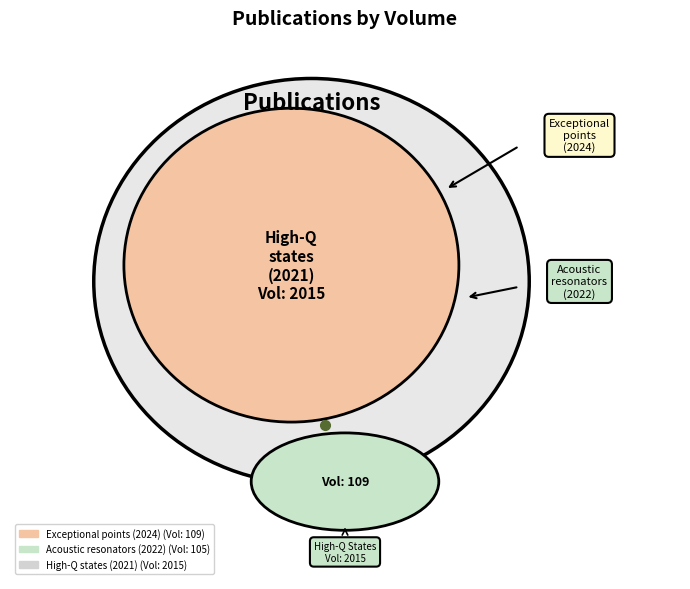

Count the number of slices in the pie.

3